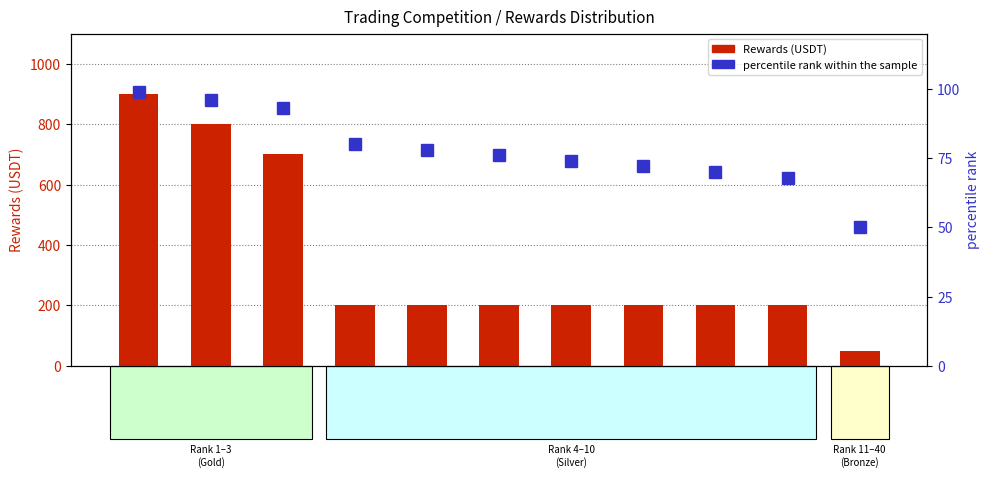

Between 8 and 11-40, which series saw the biggest shift?

Rewards (USDT)